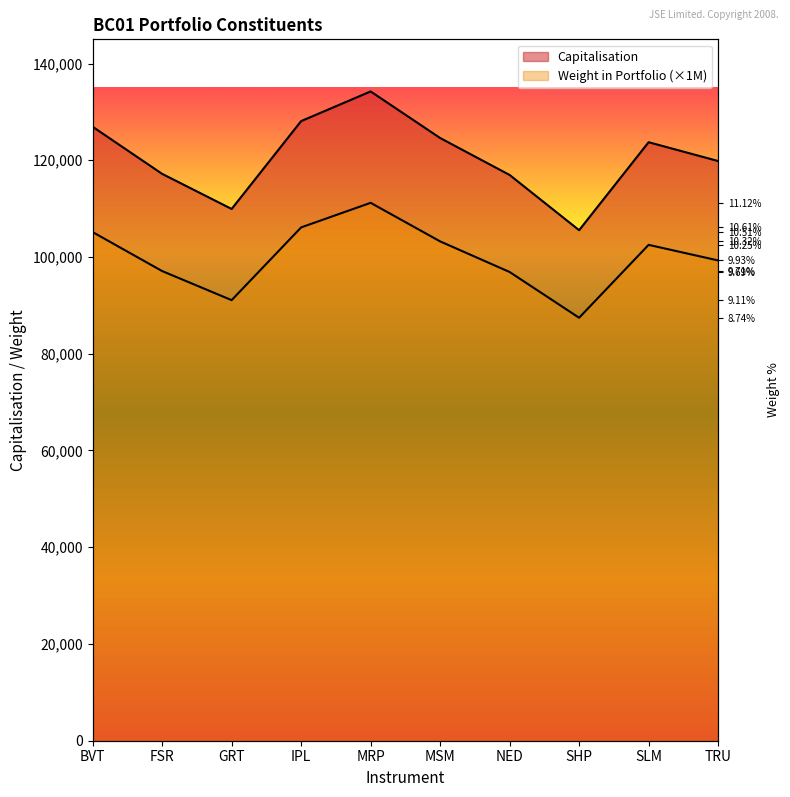

How many interior local valleys does the Capitalisation series have?

2